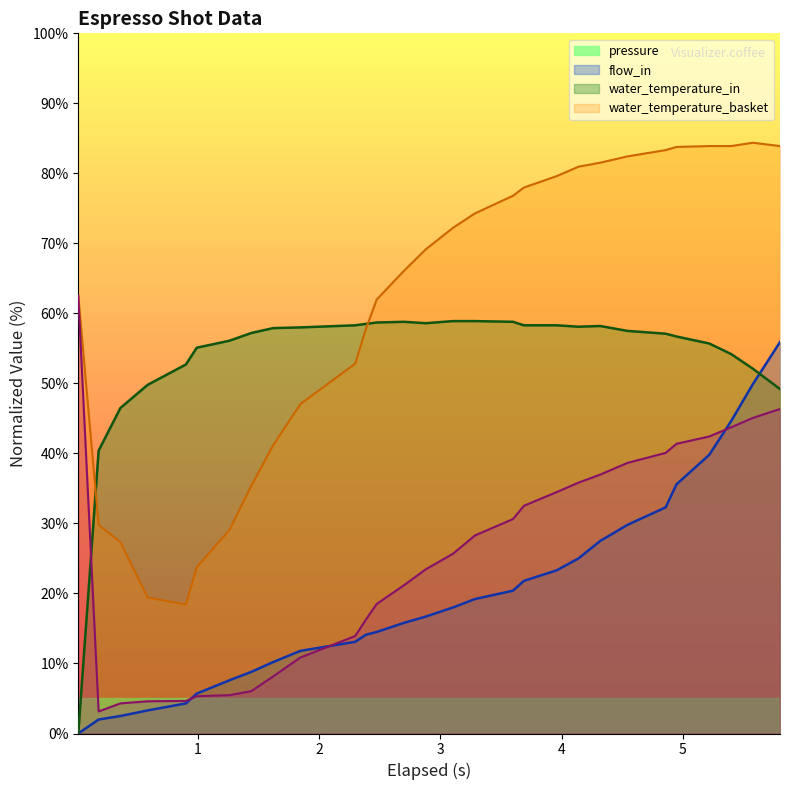

What is the highest value of the water_temperature_basket series?

62.5